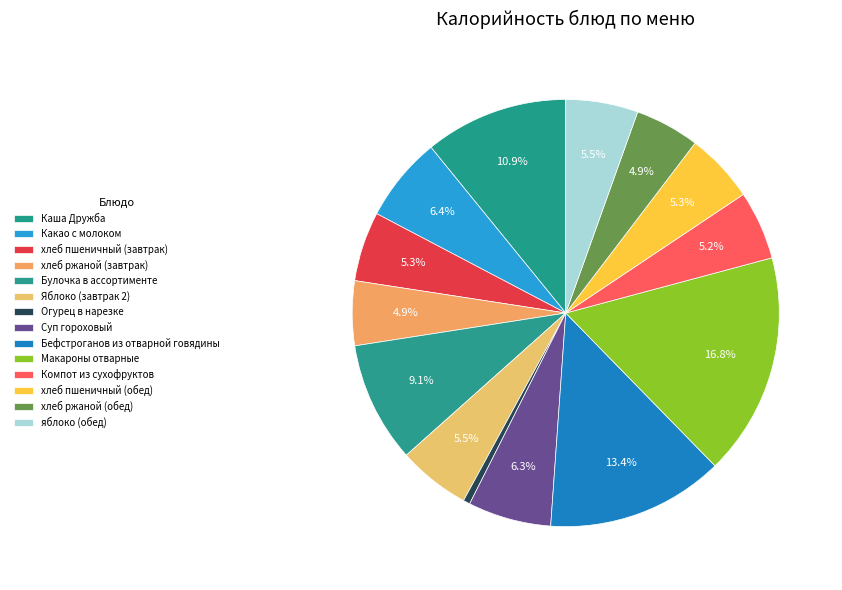

True or false: Каша Дружба accounts for 4% of the total.

False